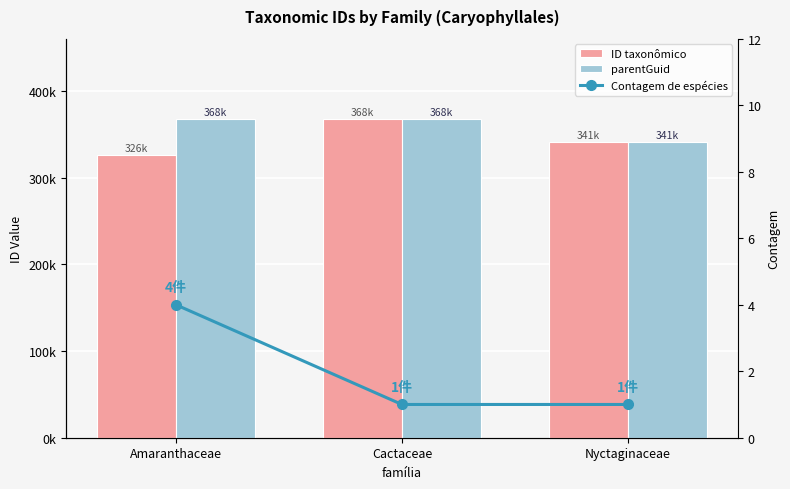

Where does the parentGuid series first go above 368198?

Cactaceae